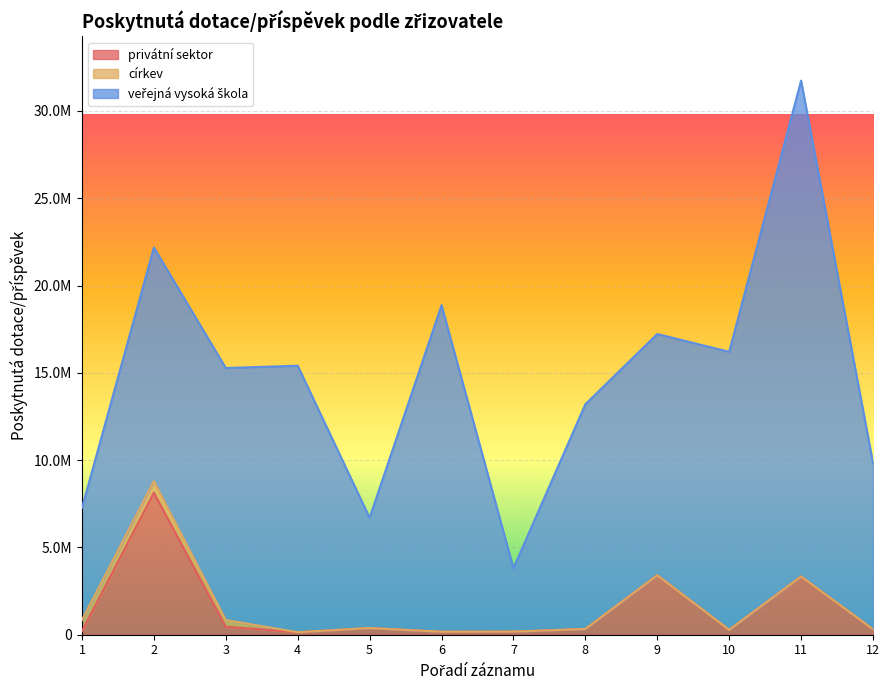

Which series has the widest spread of values?

veřejná vysoká škola